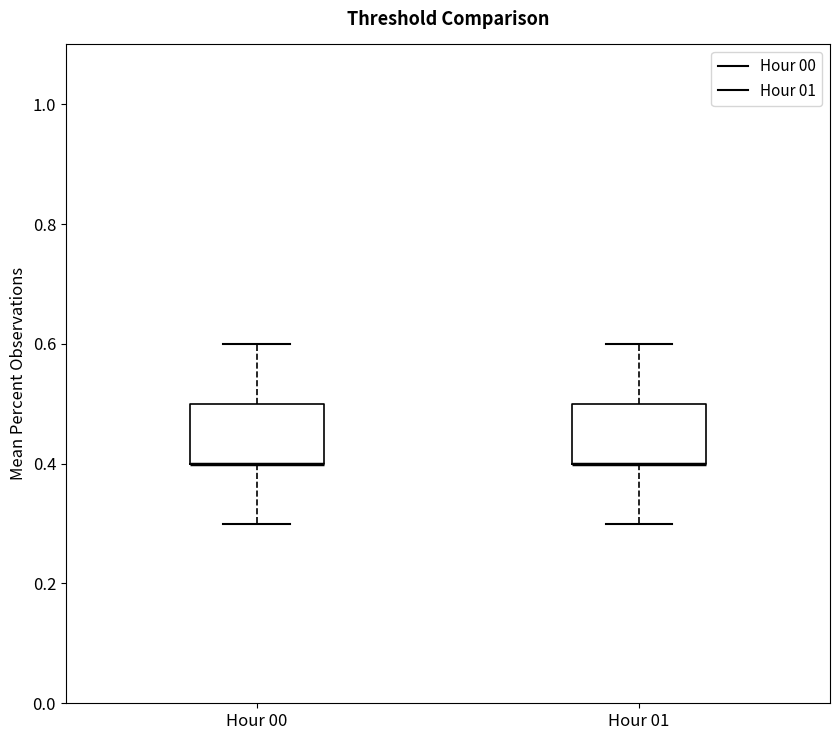

Where is the lower edge of the box for Hour 01 on the y-axis? The values are not printed on the chart, so give them approximately, as read against the axis.

0.4